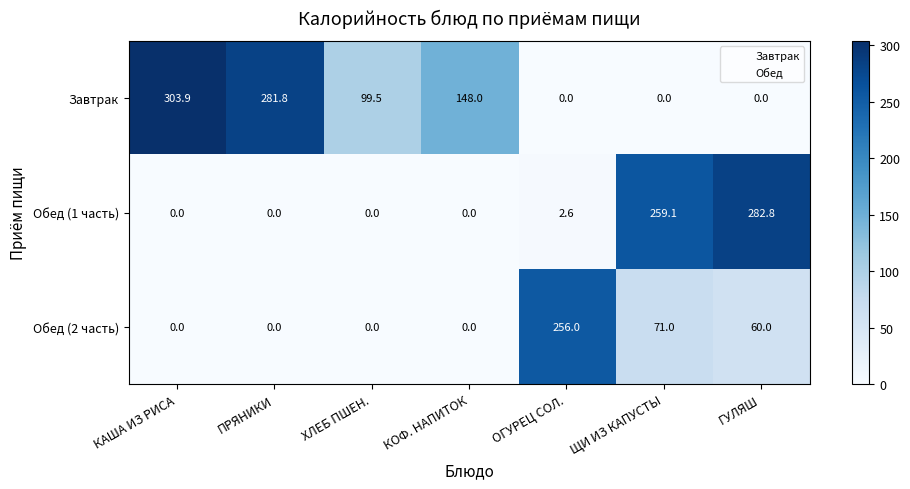

Is the value of Обед (2 часть) at КАША ИЗ РИСА greater than the value of Завтрак at ХЛЕБ ПШЕН.?

No